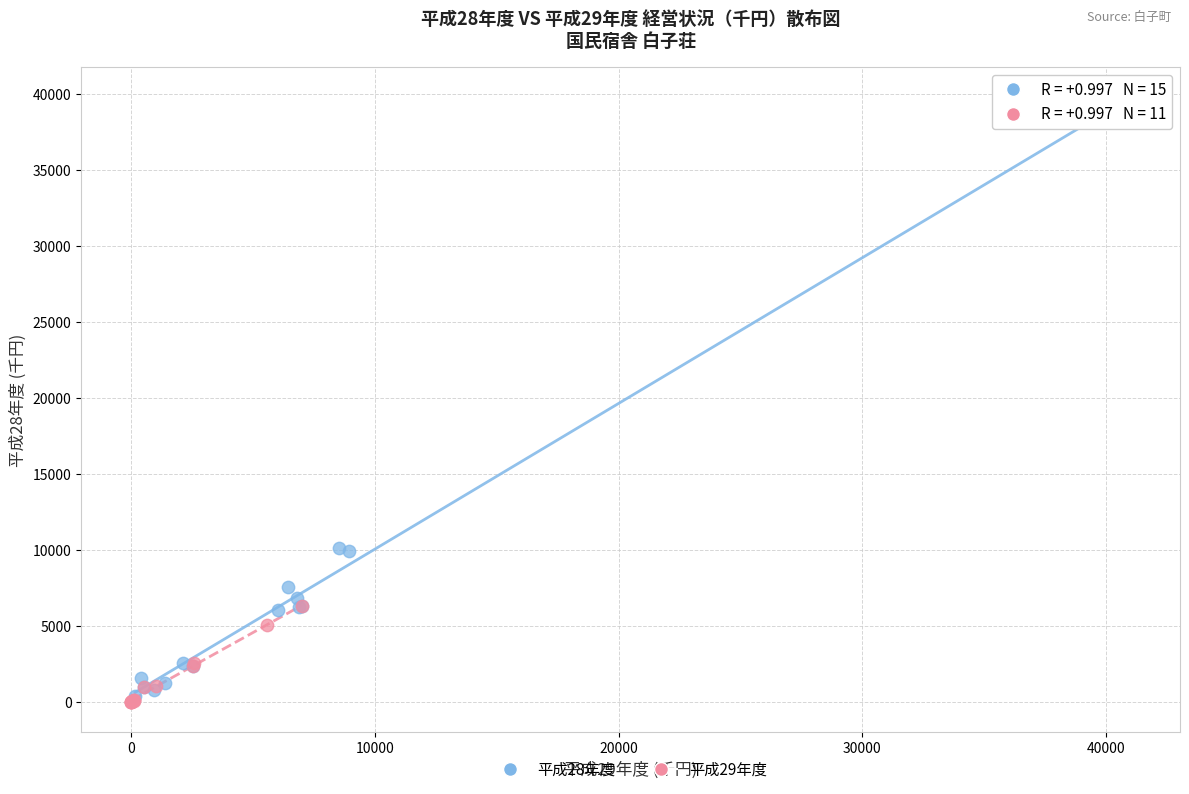

Which series has the largest Y range (max minus min)?

平成28年度